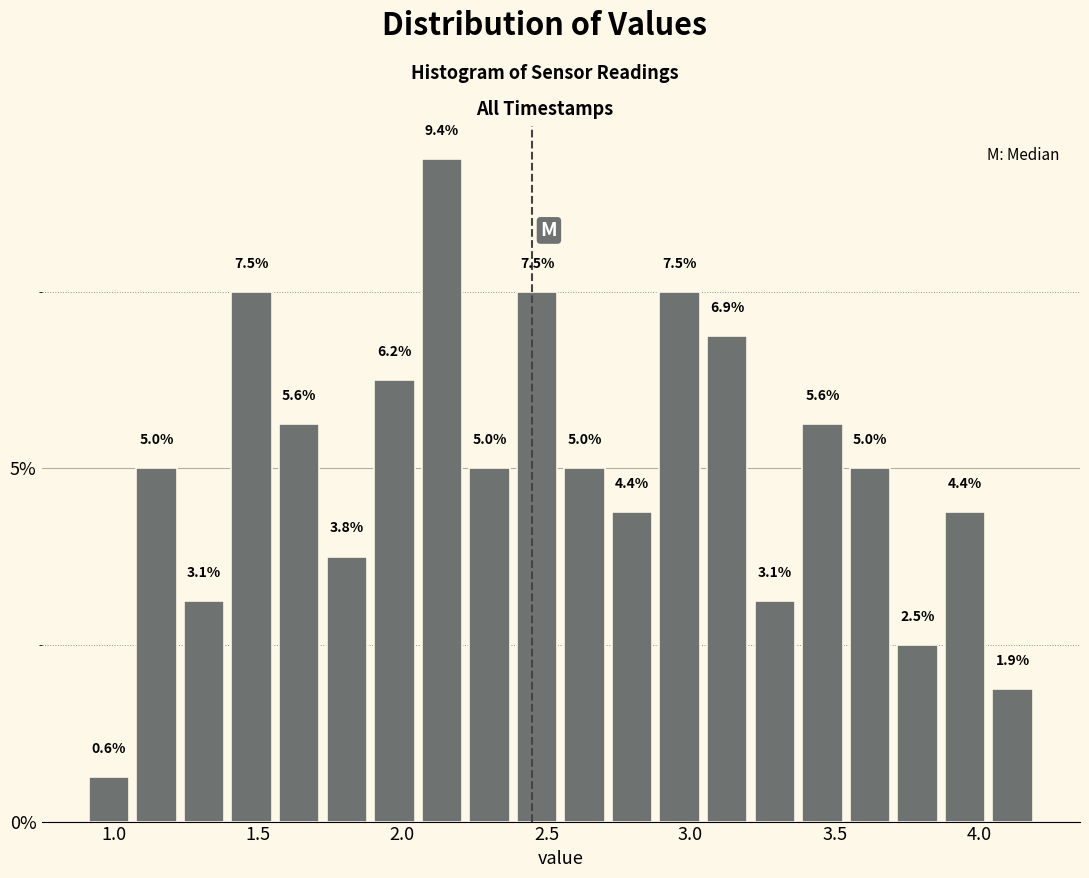

Around what value on the x-axis is the tallest bar? Give the approximate position of its centre, as read against the axis.

2.15